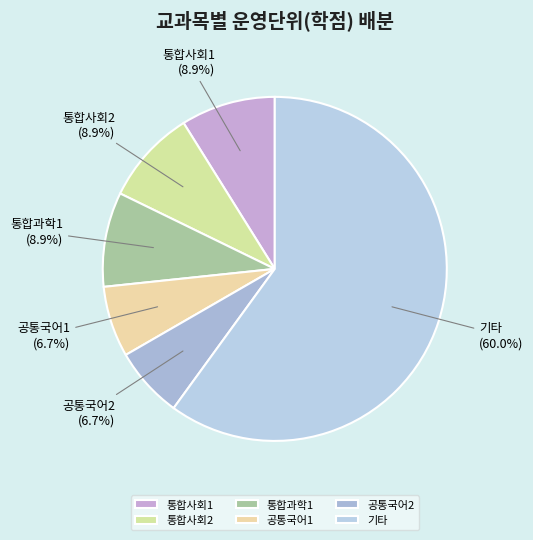

What is the largest slice in the pie chart?

기타